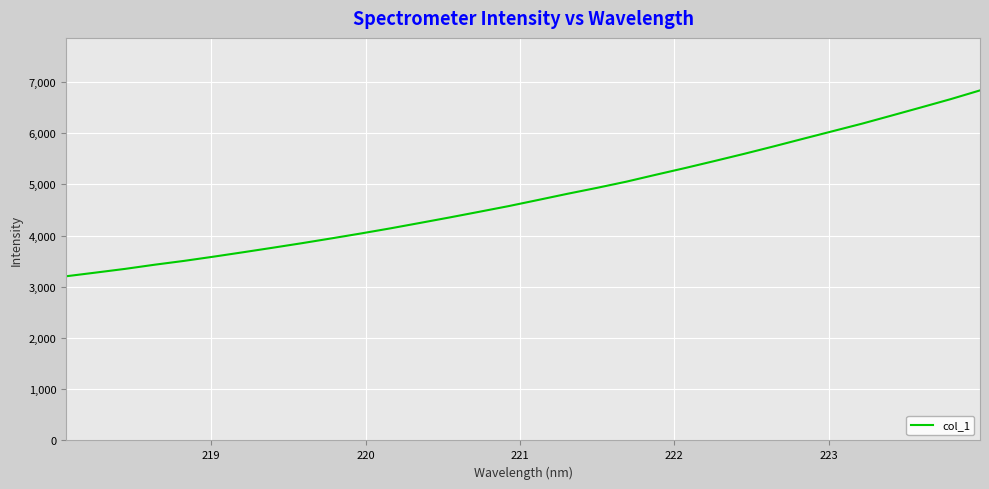

What is the greatest value displayed?

6834.3